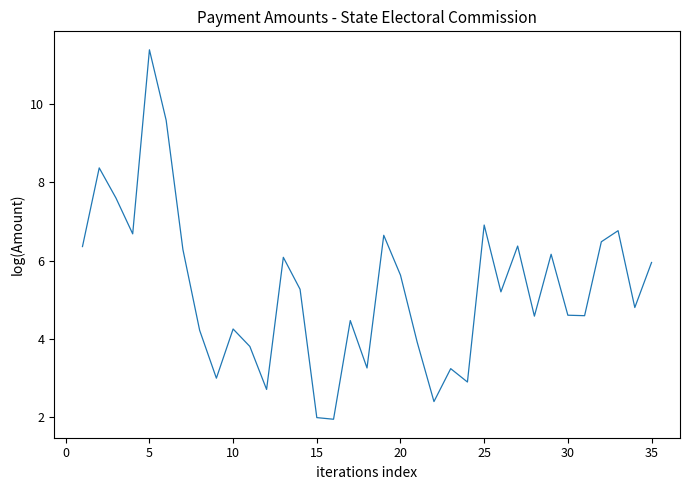

What is the maximum value shown in the chart?

11.4